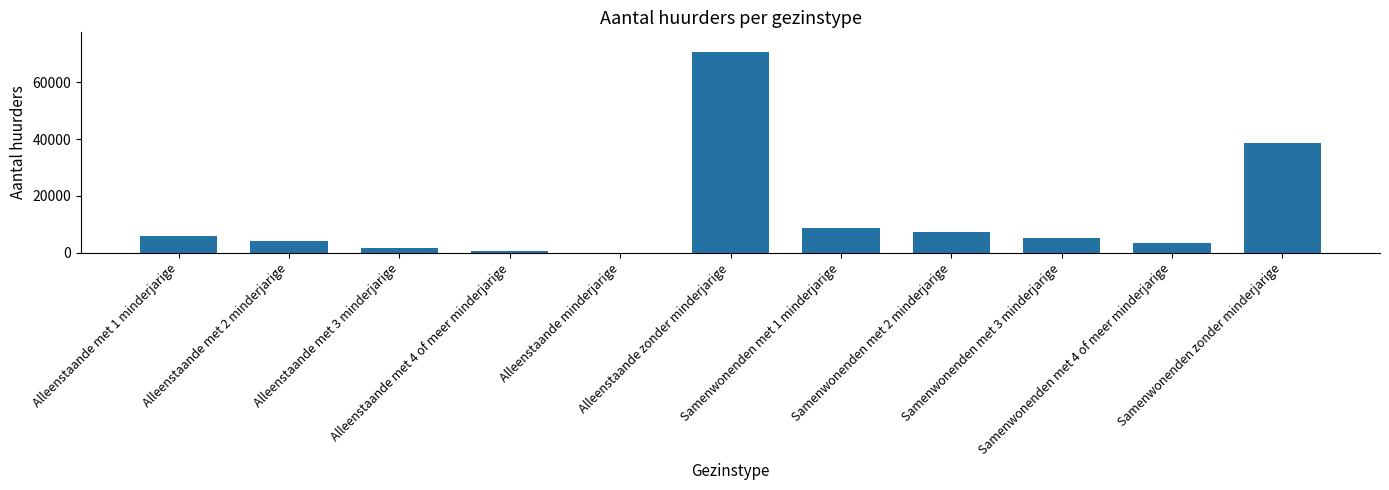

At which label is the value closest to 35267?

Samenwonenden zonder minderjarige